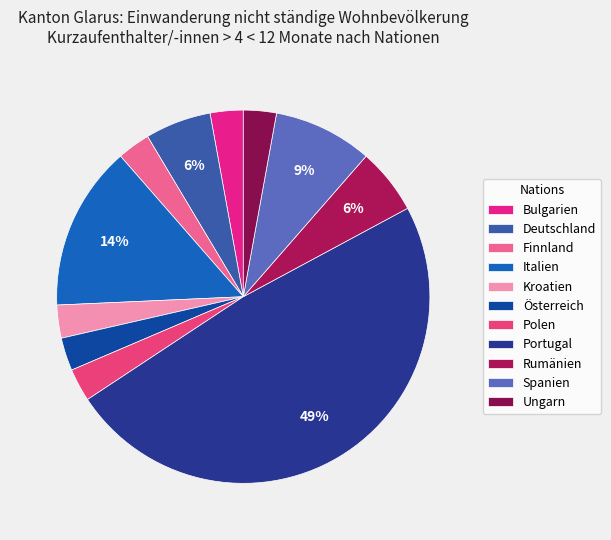

How many segments does this pie chart have?

11